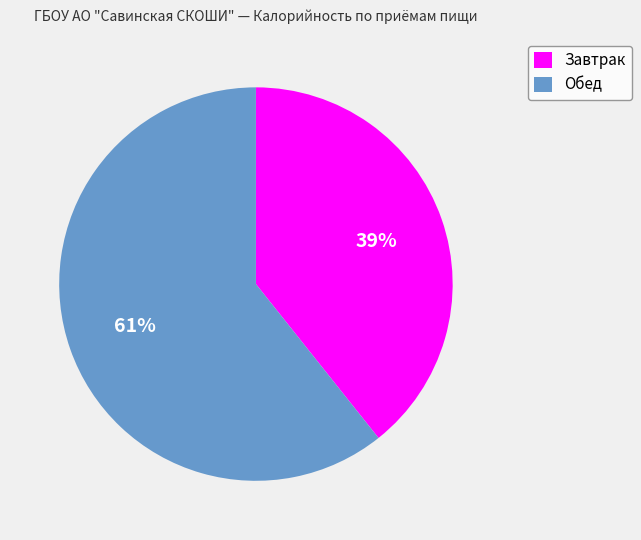

What is the largest slice in the pie chart?

Обед